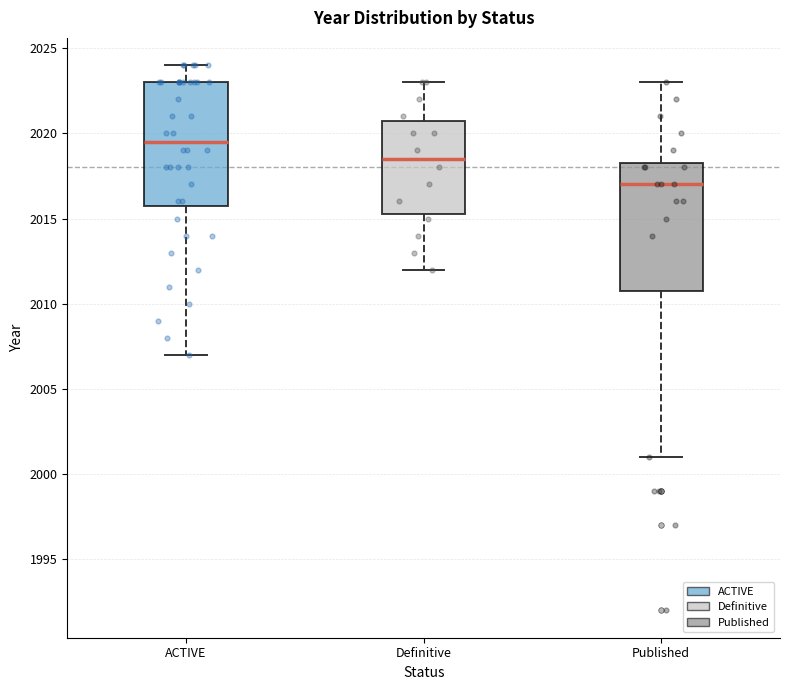

Reading left to right, transcribe this box plot: for each box, give where its median line is, the range the box spans, and where its two whiskers end, as read against the y-axis. The values are not printed on the chart, so give them approximately, as read against the axis.

ACTIVE: median 2019.5, box 2016.0 to 2023.0, whiskers 2007.0 to 2024.0
Definitive: median 2018.5, box 2015.5 to 2021.0, whiskers 2012.0 to 2023.0
Published: median 2017.0, box 2011.0 to 2018.5, whiskers 2001.0 to 2023.0